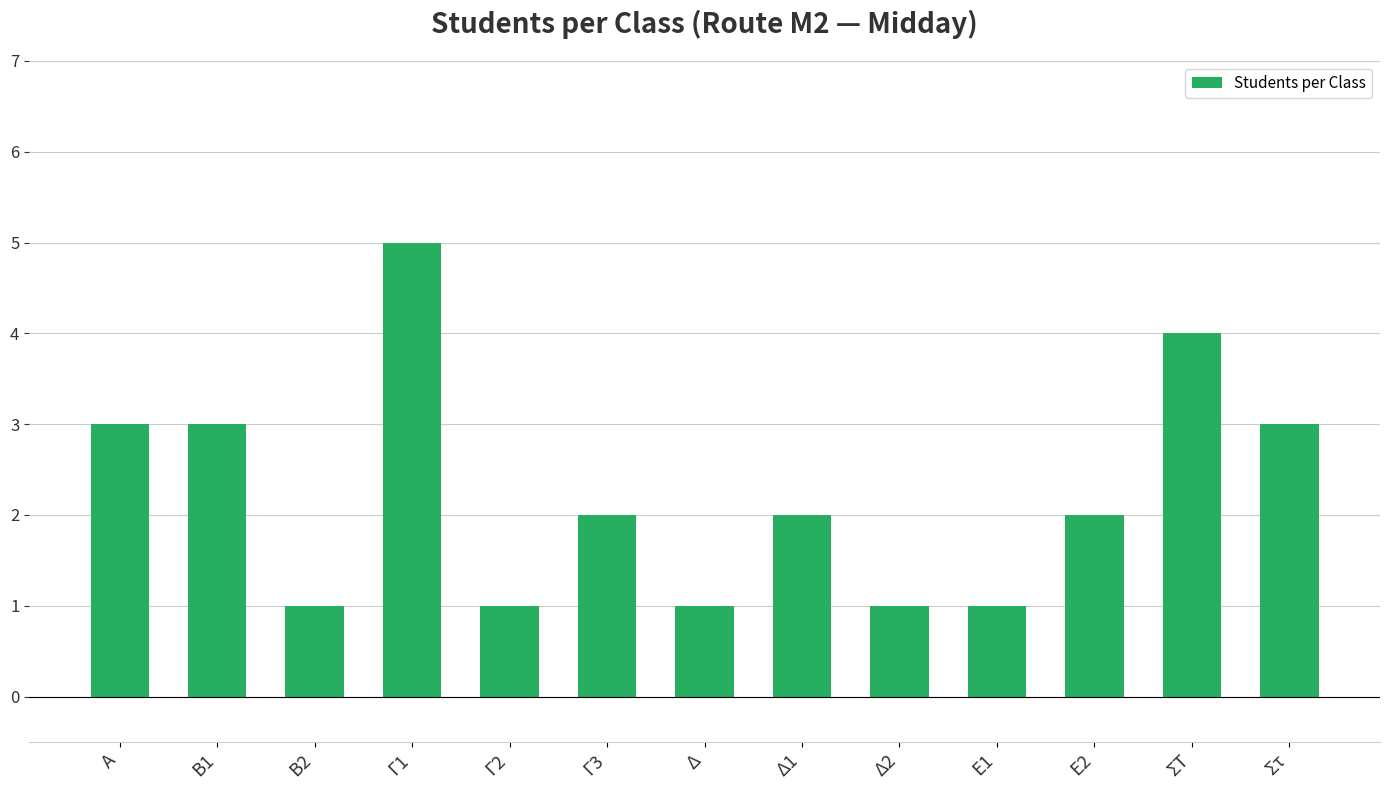

What is the difference between the maximum and minimum values?

4